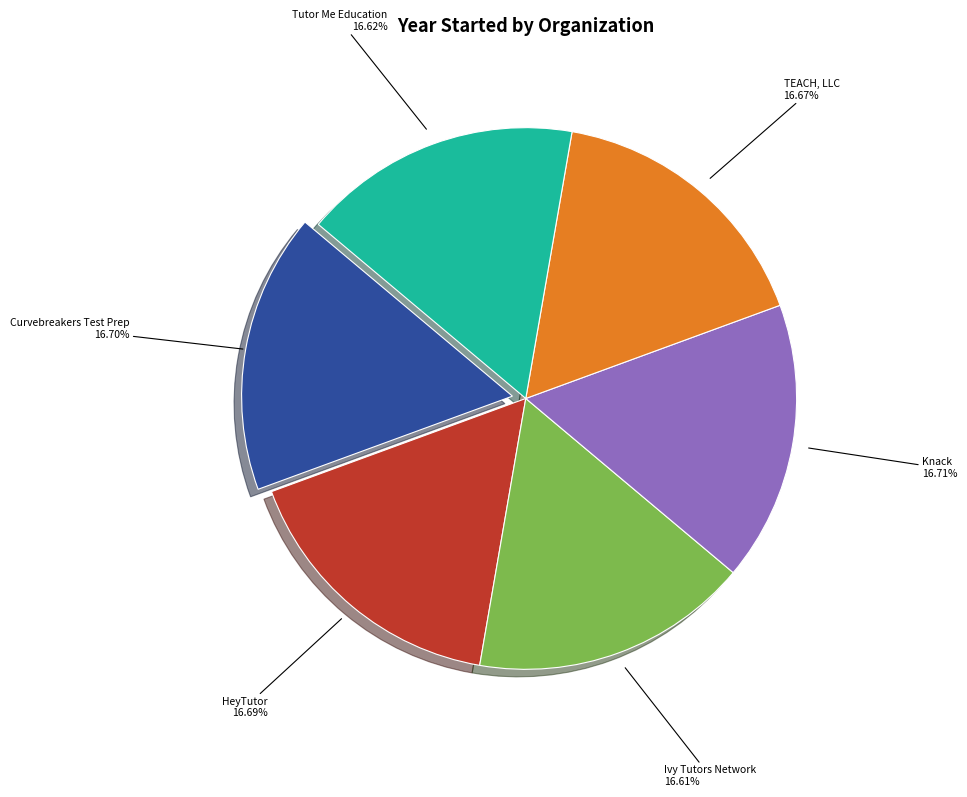

What is the total percentage of Curvebreakers Test Prep and Knack?

33.4%